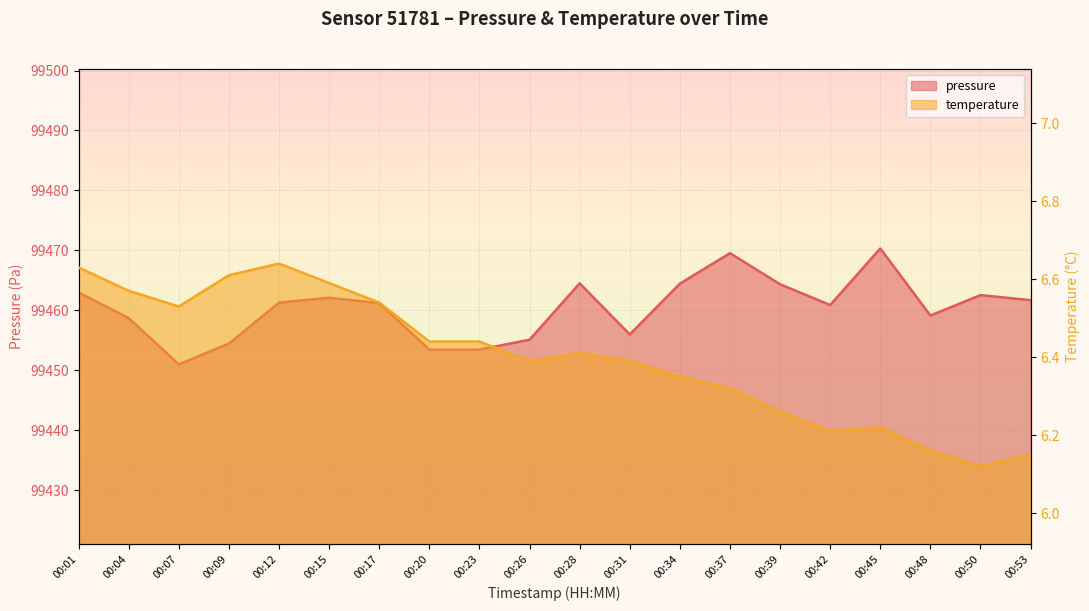

Read the temperature value at 00:26.

6.4